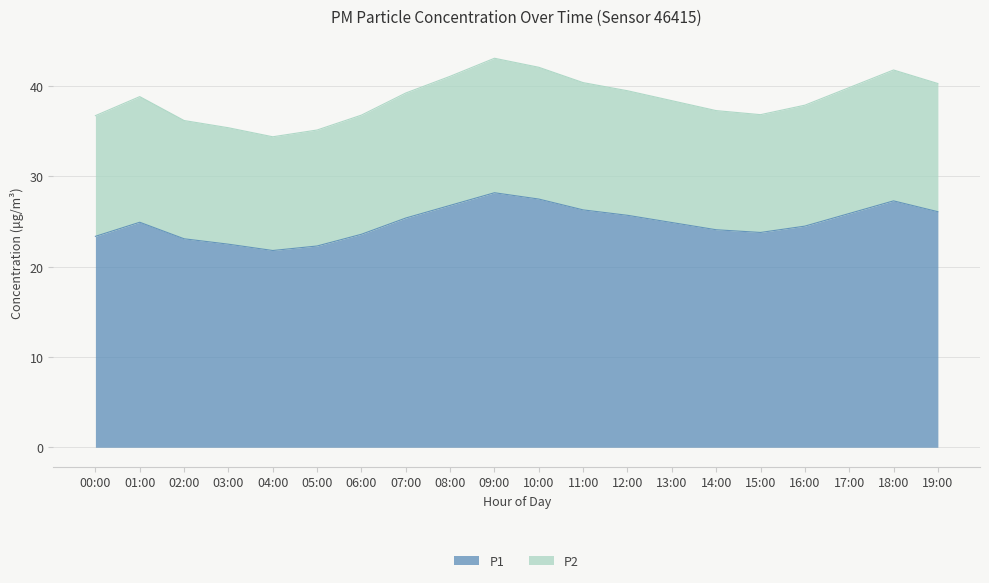

What is the difference between the highest and lowest values at 08:00?

14.3